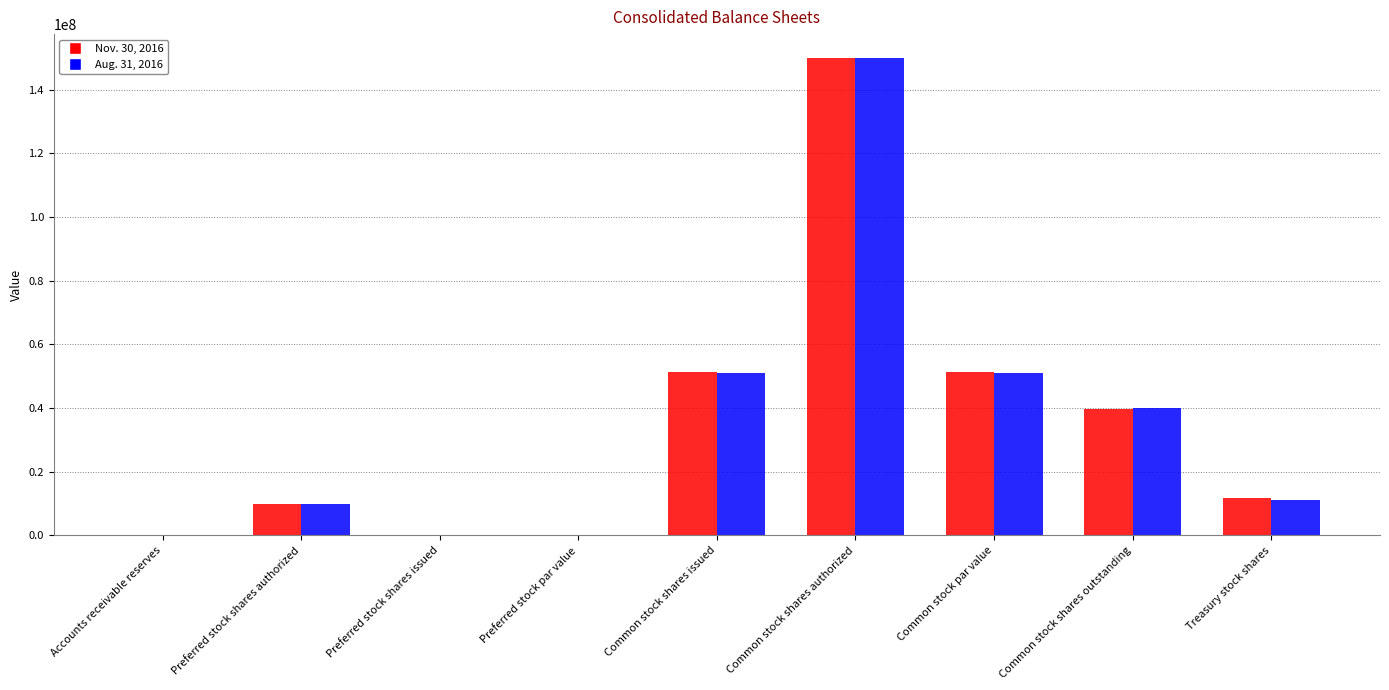

What is the difference between the Aug. 31, 2016 values at Preferred stock shares authorized and Treasury stock shares?

1112753